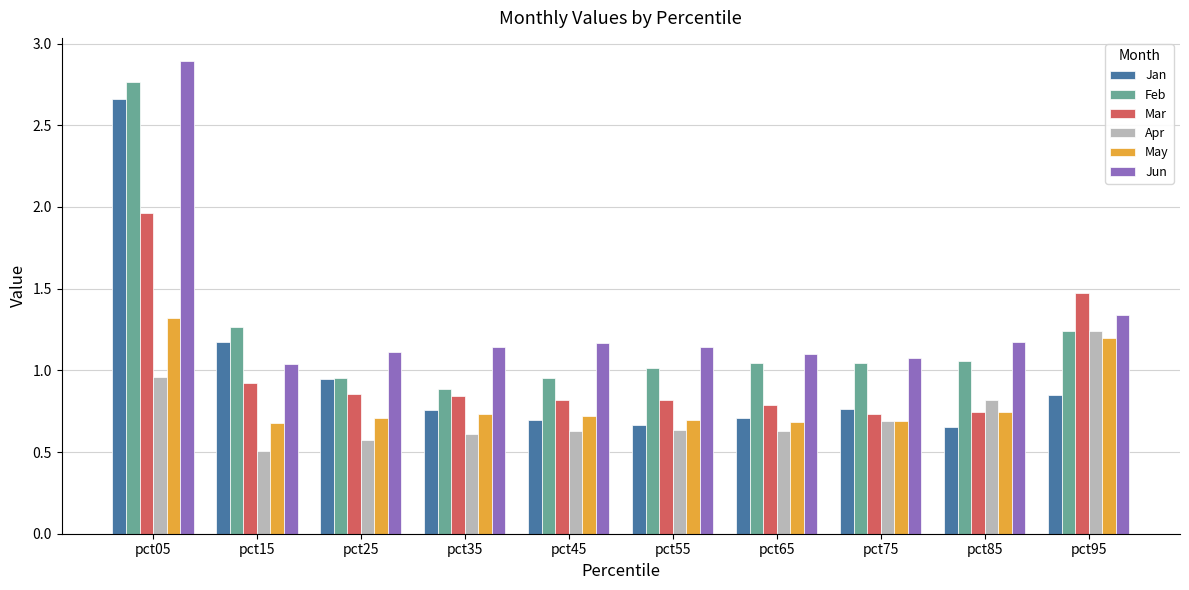

Where is Jan nearest to the value 1?

pct25